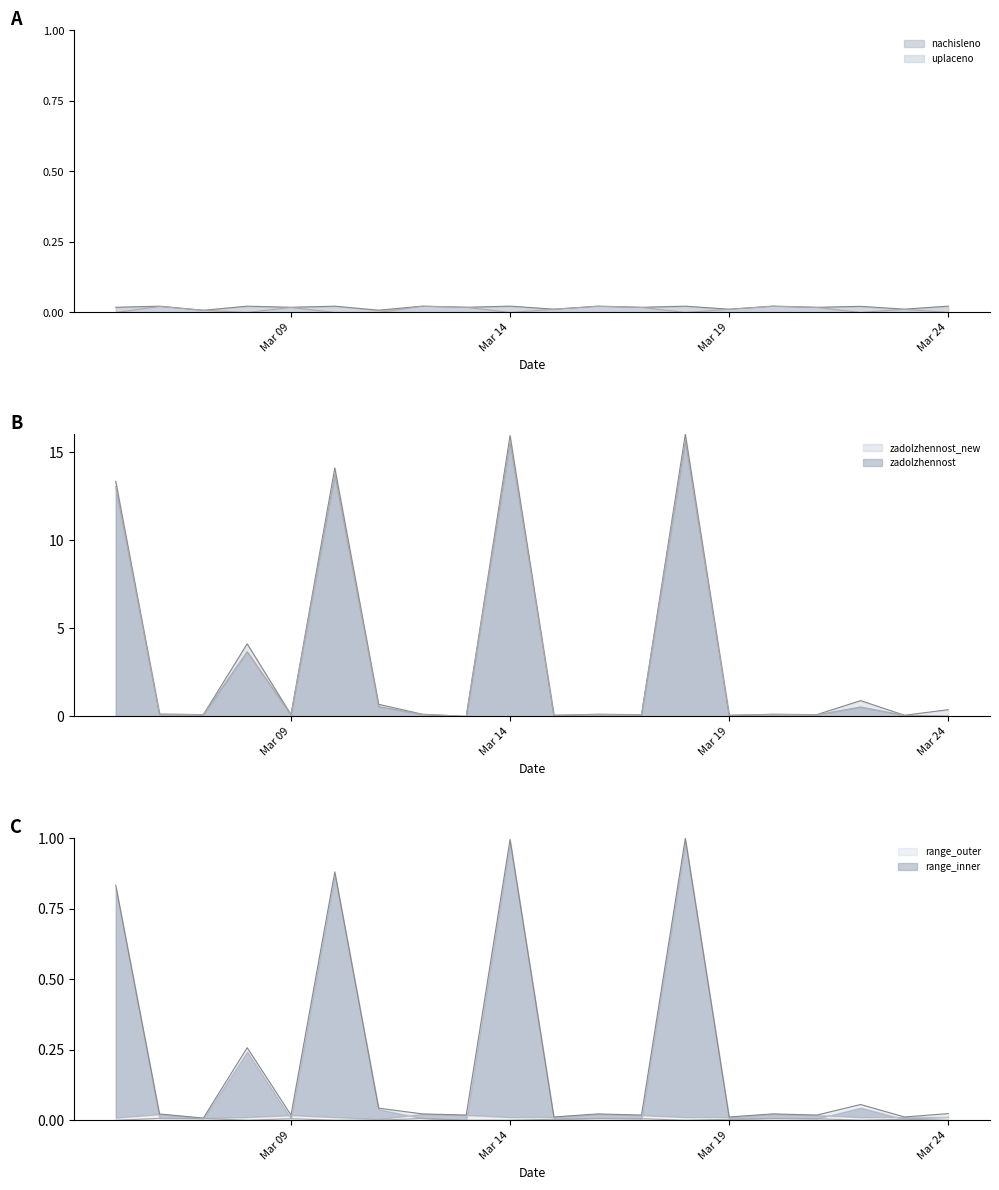

How many interior local peaks does the uplaceno series have?

6